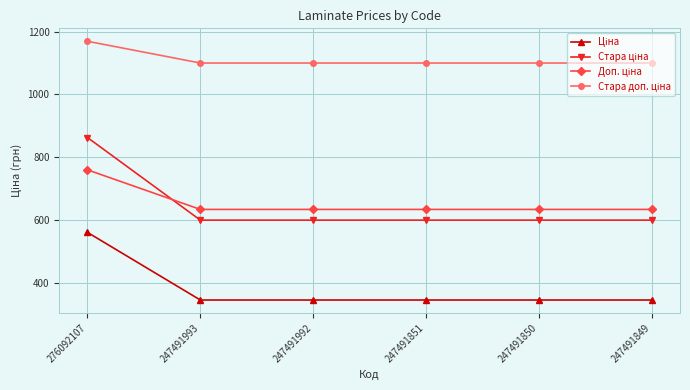

What is the total value across all series at 247491993?

2679.5